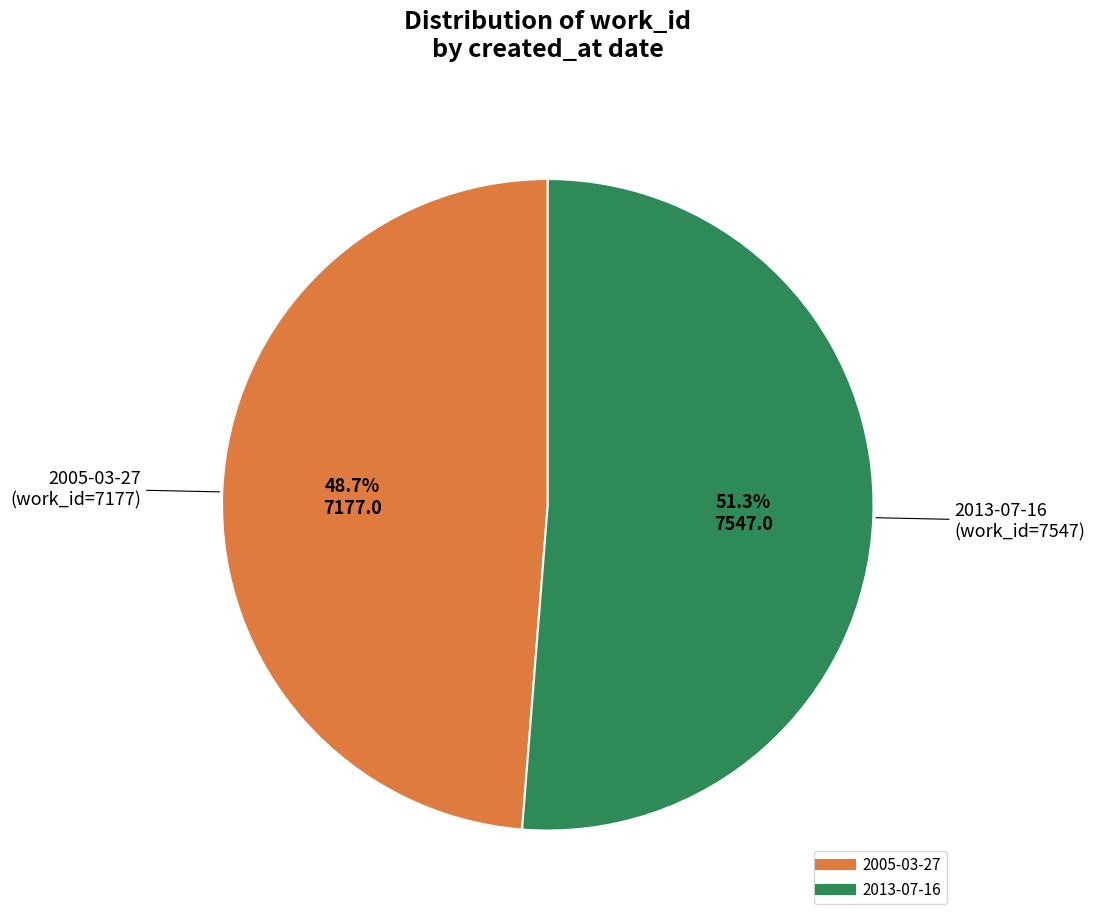

How many slices are in this pie chart?

2